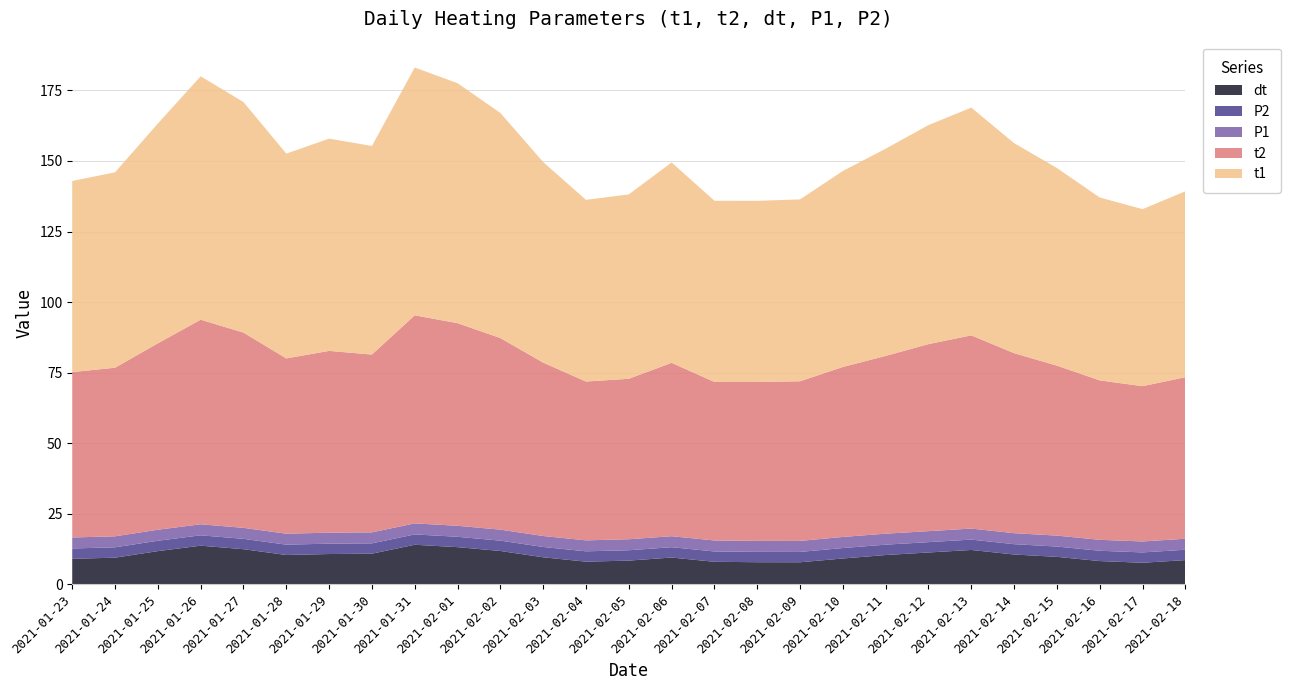

Reading right to left, extract all data points from this chart.

t1: 65.8	62.7	64.8	70.0	74.4	80.7	77.6	73.4	69.4	64.4	64.2	64.2	71.0	65.3	64.3	71.0	79.7	85.0	87.8	73.9	75.2	72.5	81.6	86.2	77.8	69.2	67.7
t2: 57.2	55.0	56.5	60.2	63.8	68.4	66.2	62.9	60.2	56.5	56.3	56.1	61.4	56.8	56.2	61.4	67.8	71.8	73.7	63.0	64.4	62.1	69.1	72.5	66.0	59.7	58.6
dt: 8.6	7.7	8.3	9.8	10.6	12.2	11.3	10.4	9.2	7.9	7.9	8.0	9.6	8.5	8.1	9.6	11.9	13.2	14.1	10.9	10.8	10.4	12.5	13.8	11.8	9.5	9.1
P1: 3.9	3.9	3.9	3.9	3.9	3.9	3.9	3.9	3.9	3.9	3.9	3.9	3.9	3.9	3.9	3.9	3.9	3.9	3.9	3.9	3.9	3.9	3.9	3.9	3.9	3.9	3.9
P2: 3.7	3.7	3.6	3.6	3.7	3.7	3.7	3.7	3.7	3.7	3.7	3.7	3.7	3.7	3.7	3.7	3.7	3.7	3.7	3.7	3.7	3.7	3.7	3.7	3.7	3.7	3.7